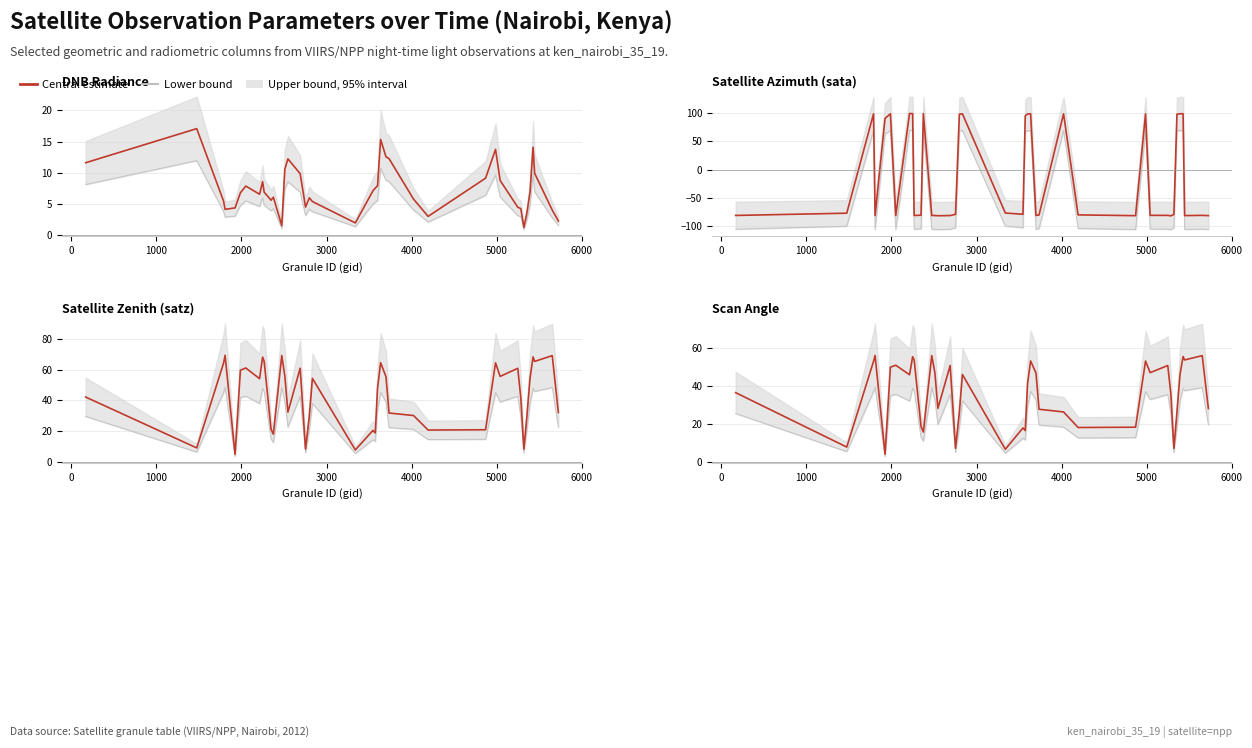

What is the total value across all series at 1000?

89.8